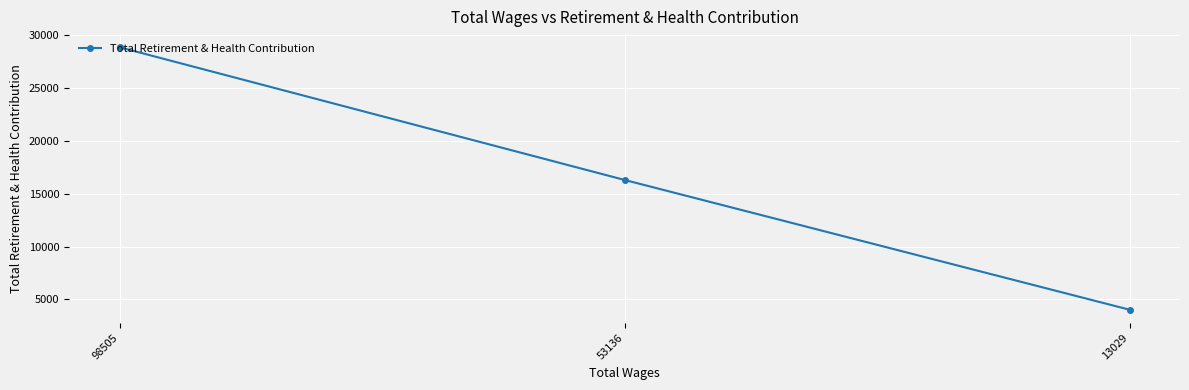

True or false: the data shows 4028 at 13029.

True